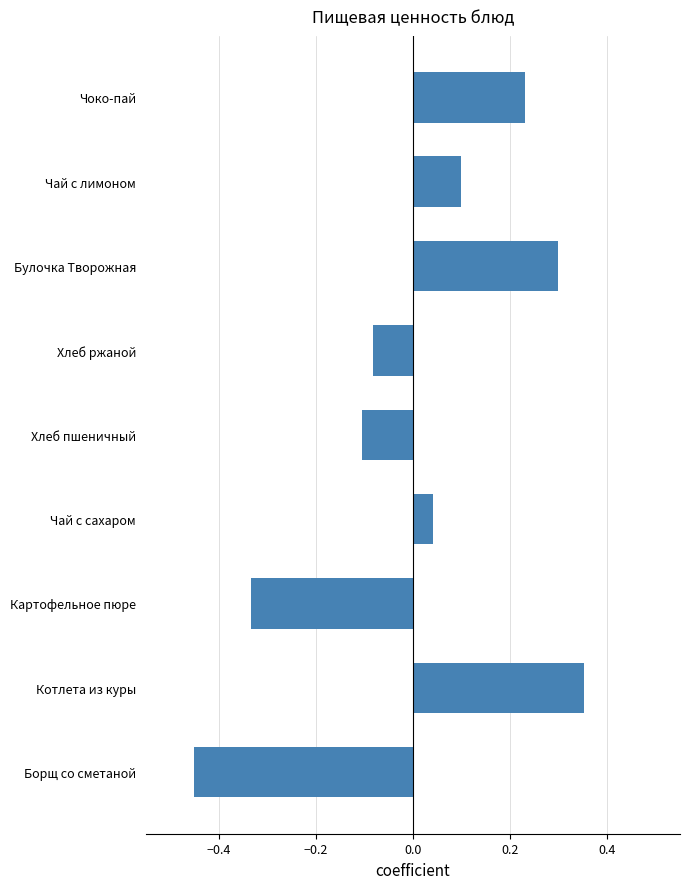

What is the difference between the maximum and minimum values?

0.8